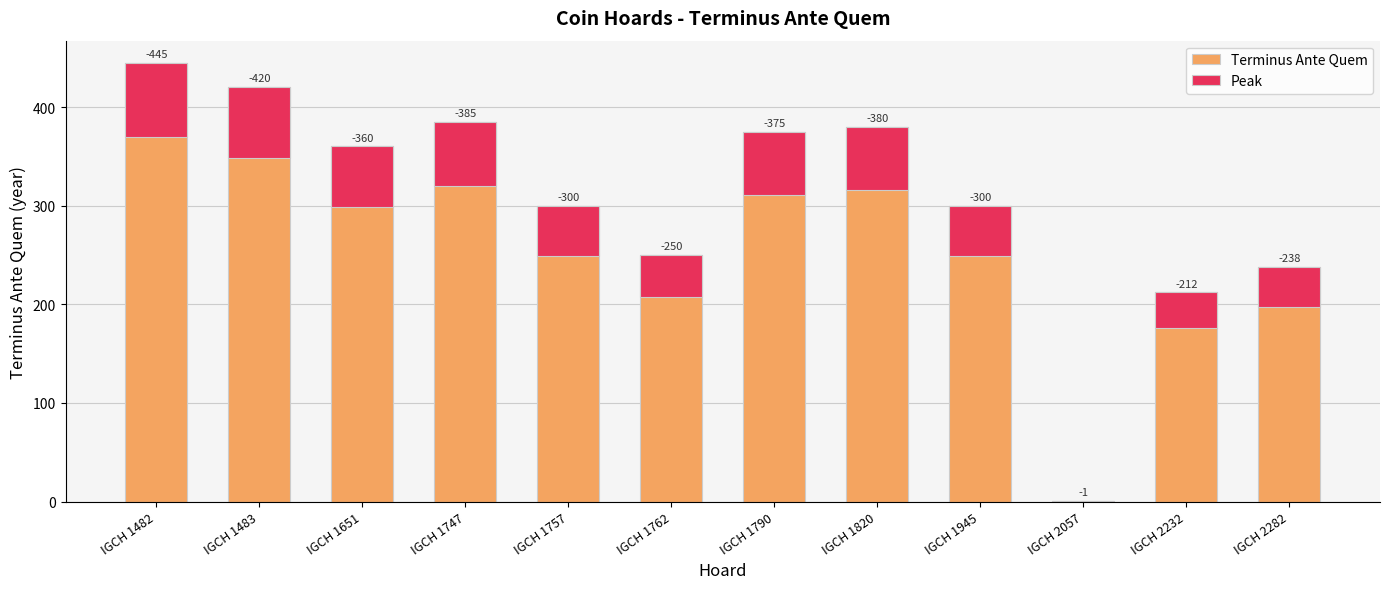

What is the maximum value shown in the chart?

445